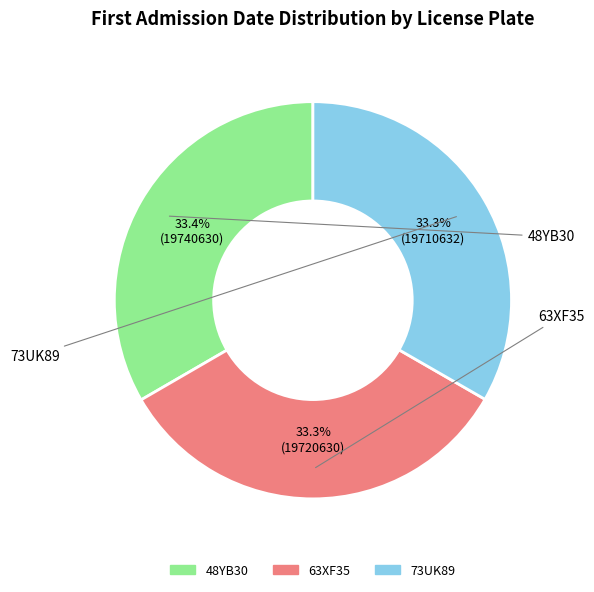

To the nearest percent, what is the combined percentage of 48YB30 and 73UK89?

67%